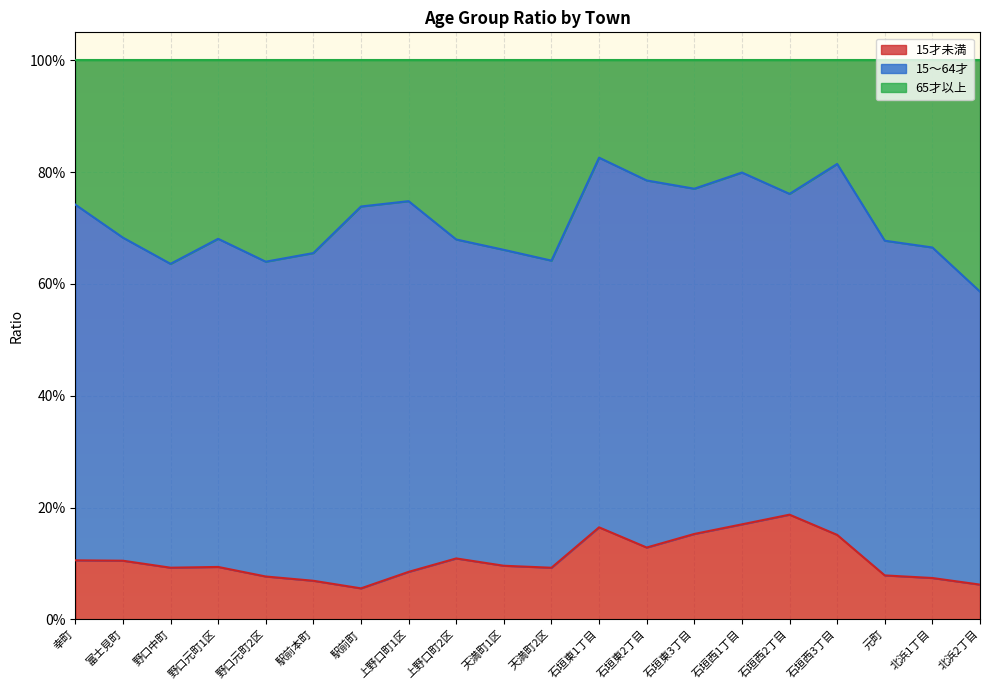

Which category has the lowest value across all series?

駅前町